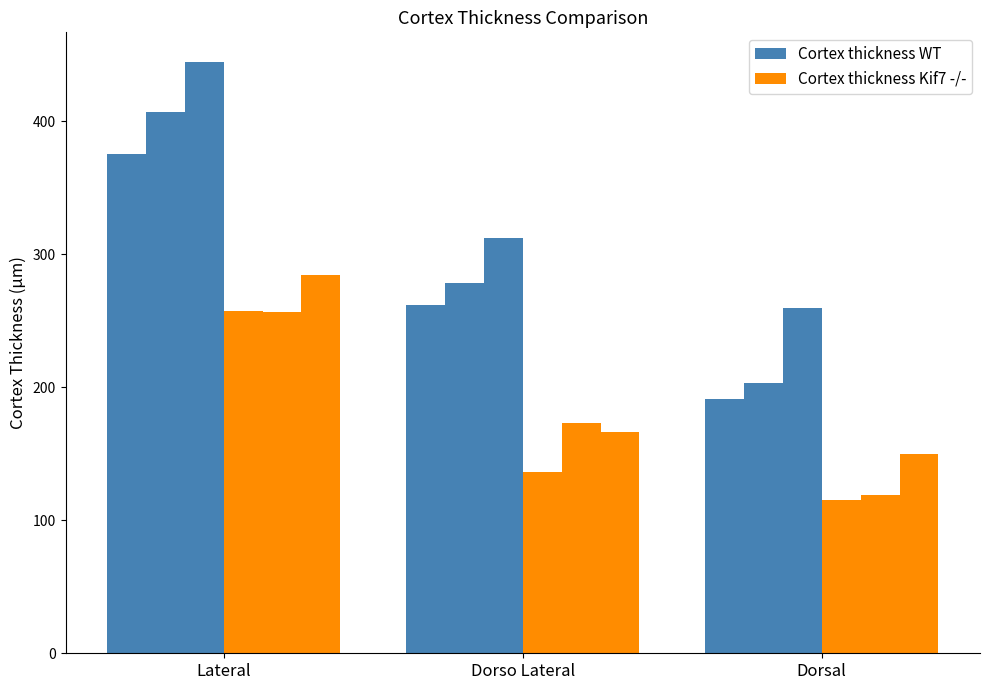

Count the number of categories in the chart.

3